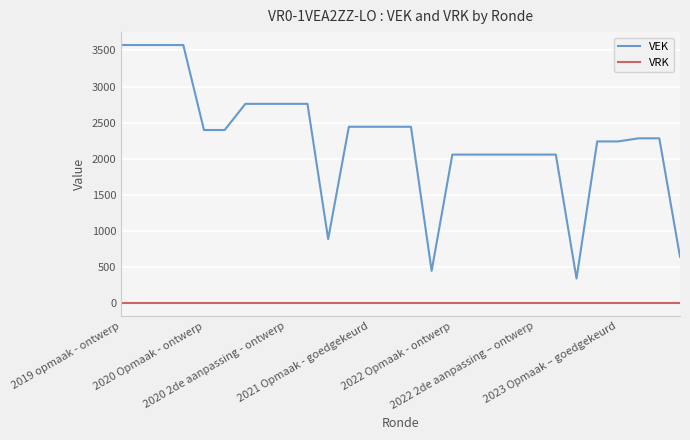

Rank the series by their average value, from highest to lowest.

VEK, VRK